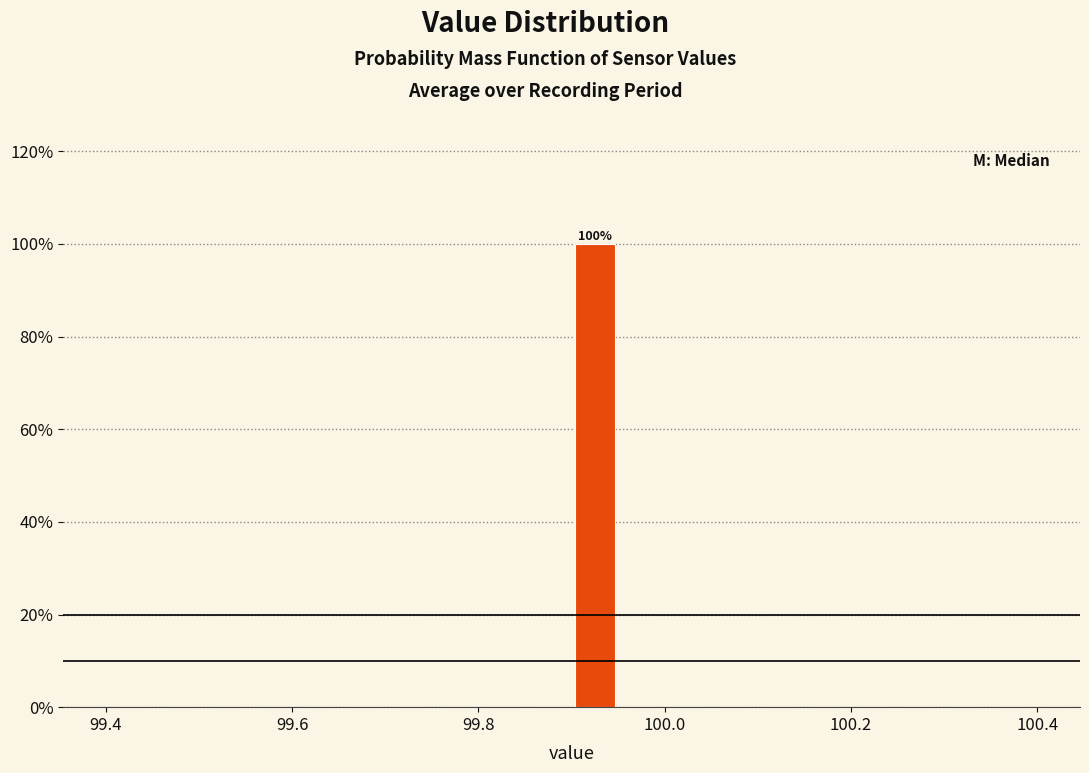

Read against the x-axis, roughly where is the centre of the tallest bar?

99.92